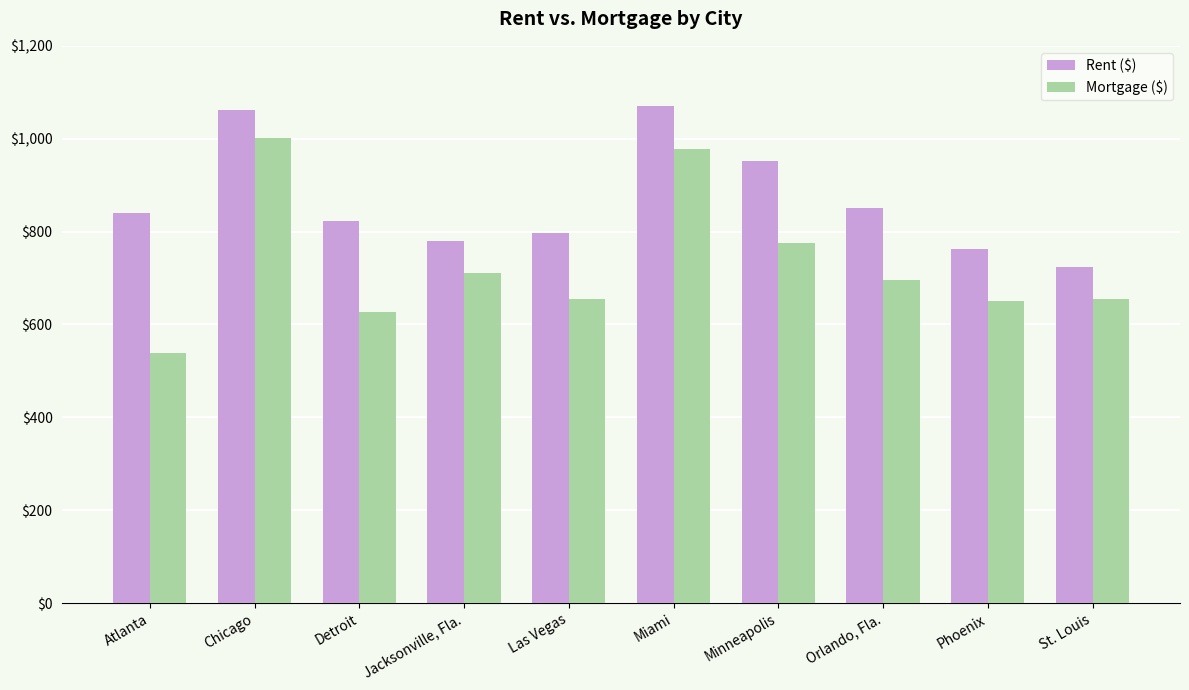

Which series has the largest range (max minus min)?

Mortgage ($)